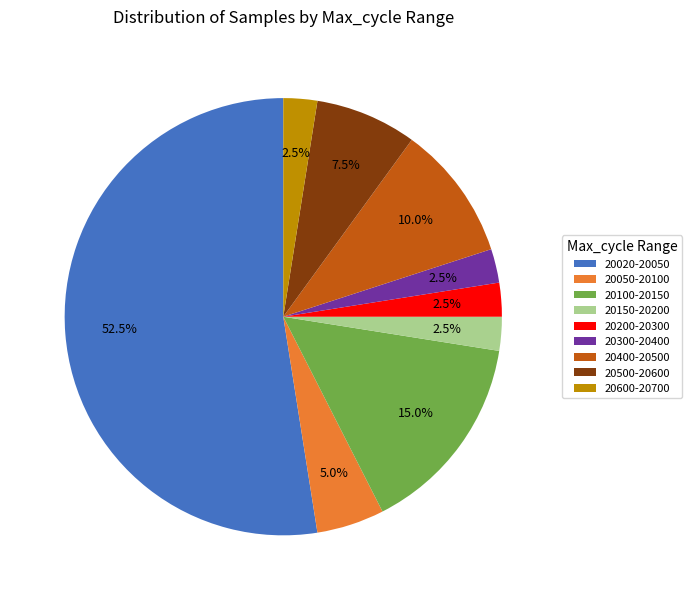

Does 20100-20150 account for over 50% of the chart?

No